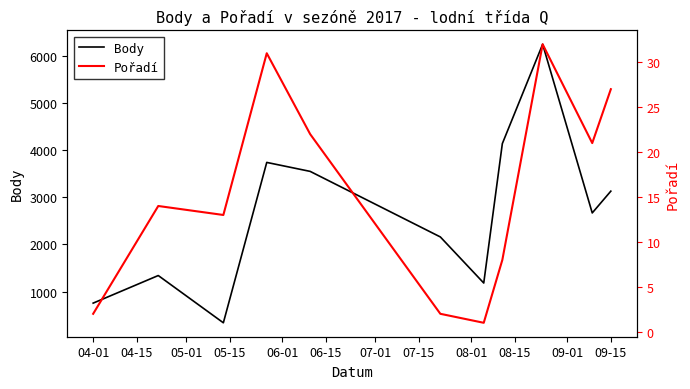

What are all the series names shown in the legend?

Body, Pořadí